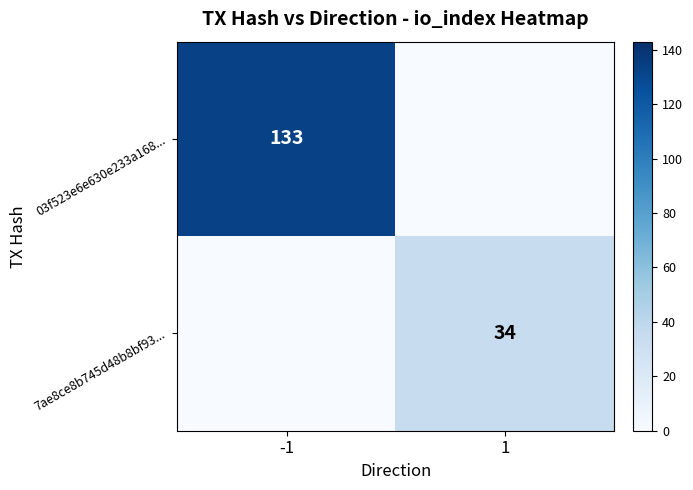

The 7ae8ce8b745d48b8bf93... series shows 34 at 1. True or false?

True